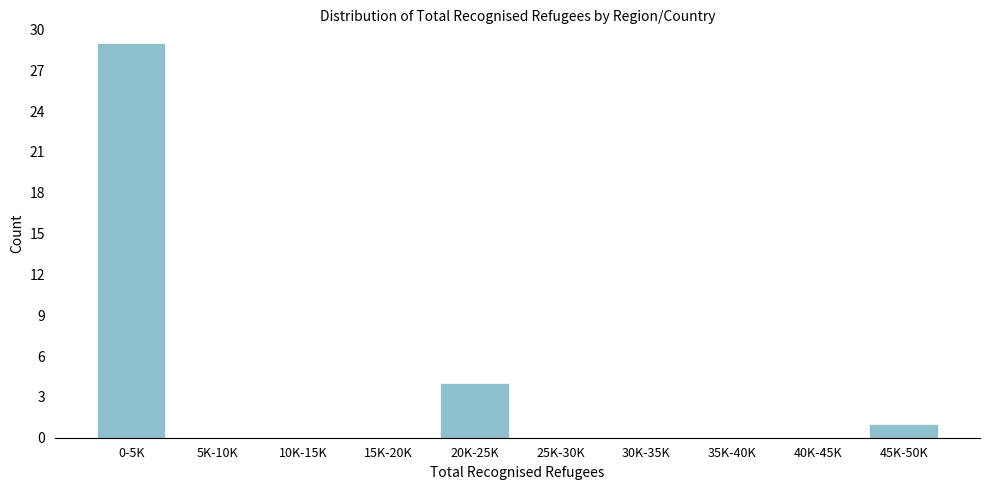

Reading right to left, extract all data points from this chart.

45K-50K=1	40K-45K=0	35K-40K=0	30K-35K=0	25K-30K=0	20K-25K=4	15K-20K=0	10K-15K=0	5K-10K=0	0-5K=29